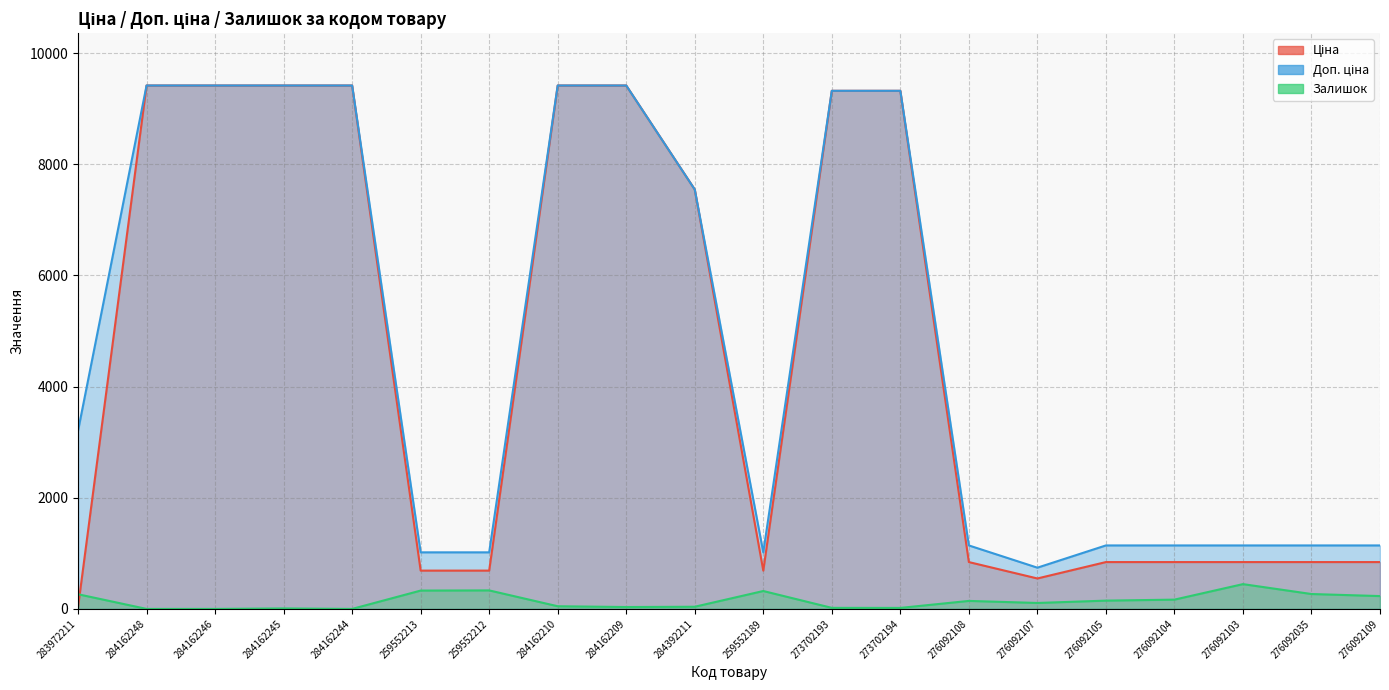

What is the value of the Доп. ціна point at the 10th from the left?

7545.9